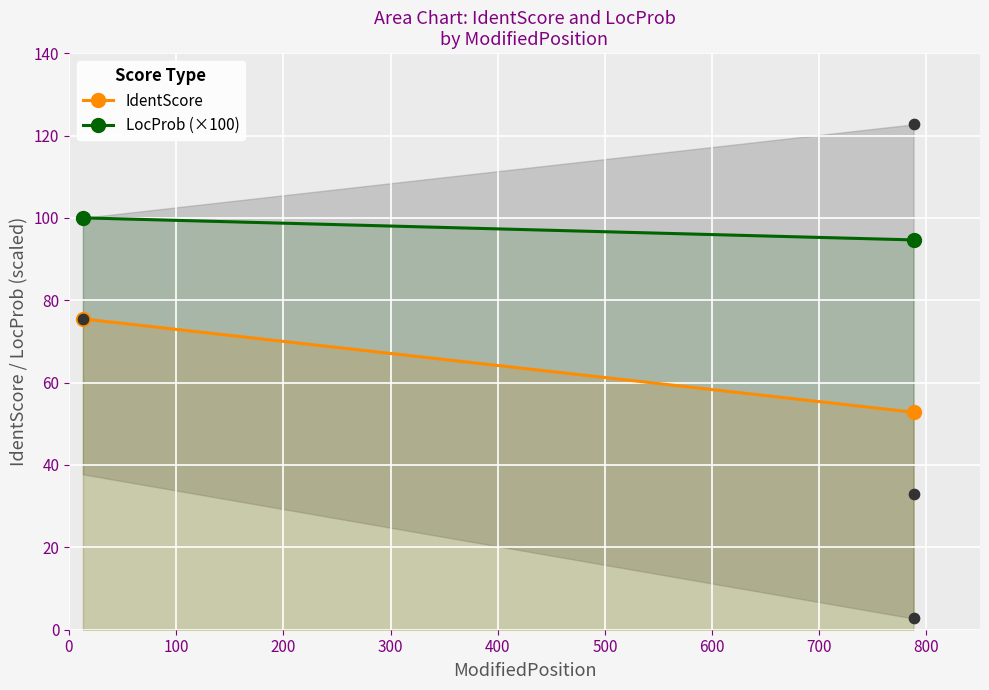

What Y value in the scatter plot is closest to 62?

75.5